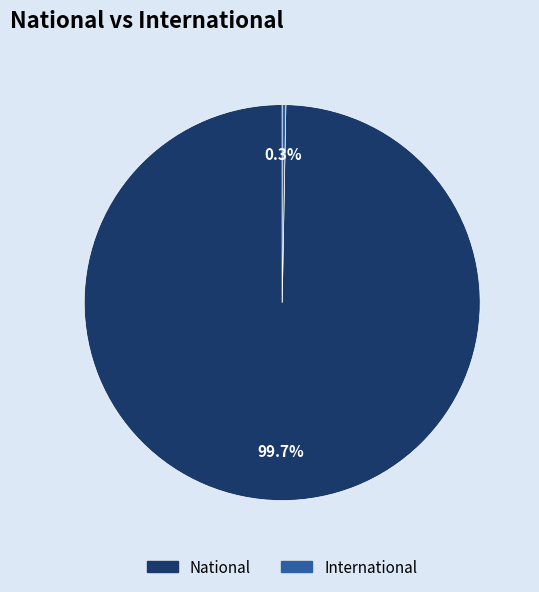

Approximately how many times larger is the value at National compared to International?

336.0